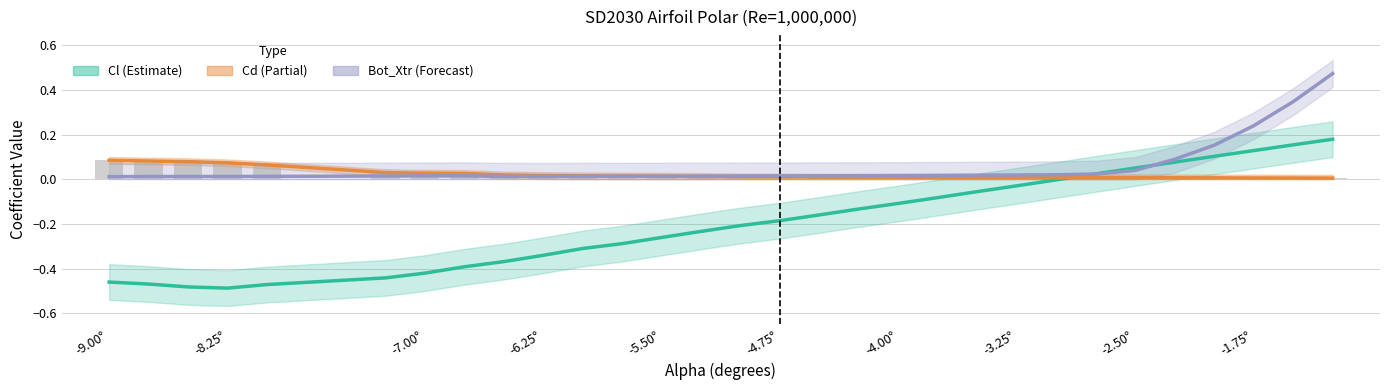

How many data points does each series have?

30